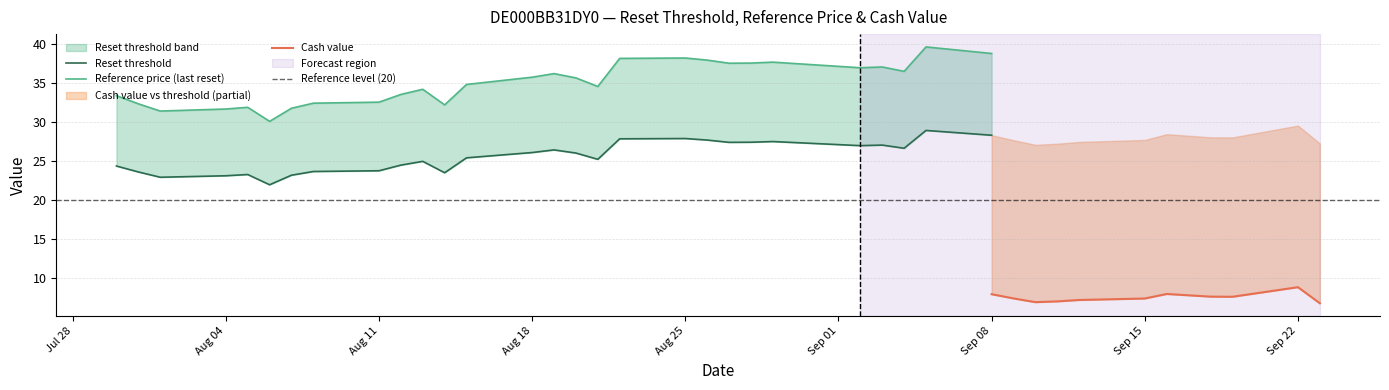

At which category does Cash value reach its first local peak?

4